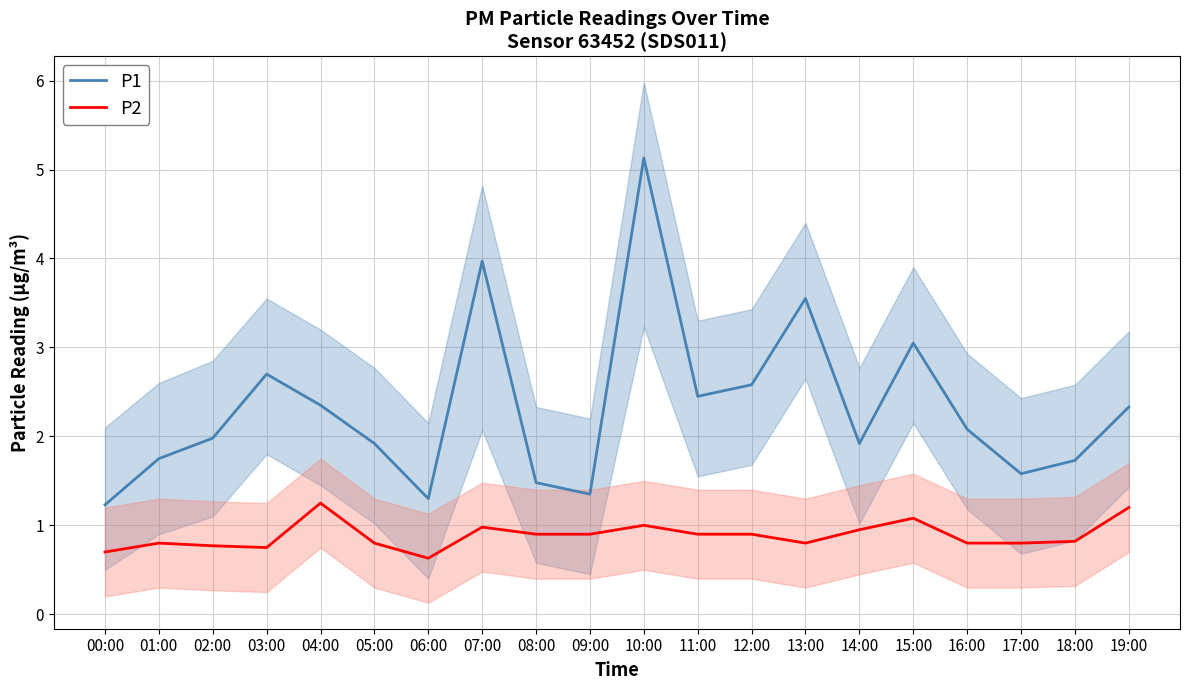

What is the value of the P1 point at the 4th from the left?

2.7